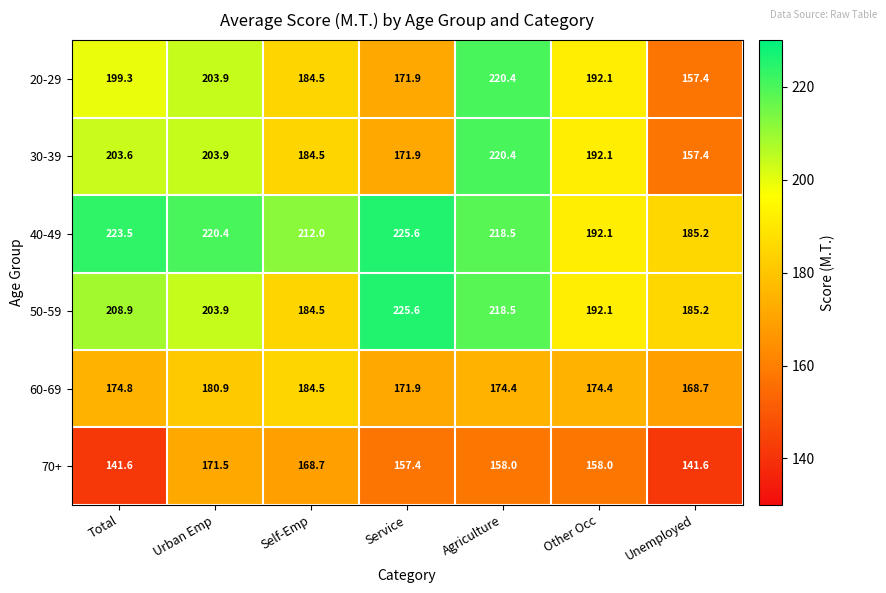

Is it true that 20-29 equals 199.3 at Total?

True